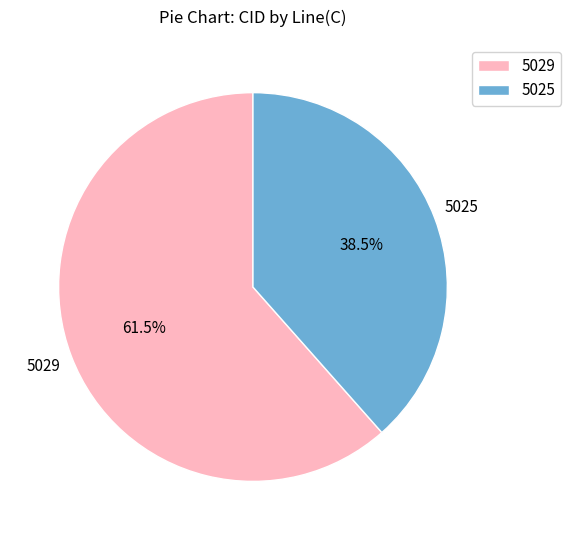

Combined, what portion of the pie is 5029 and 5025?

100.0%